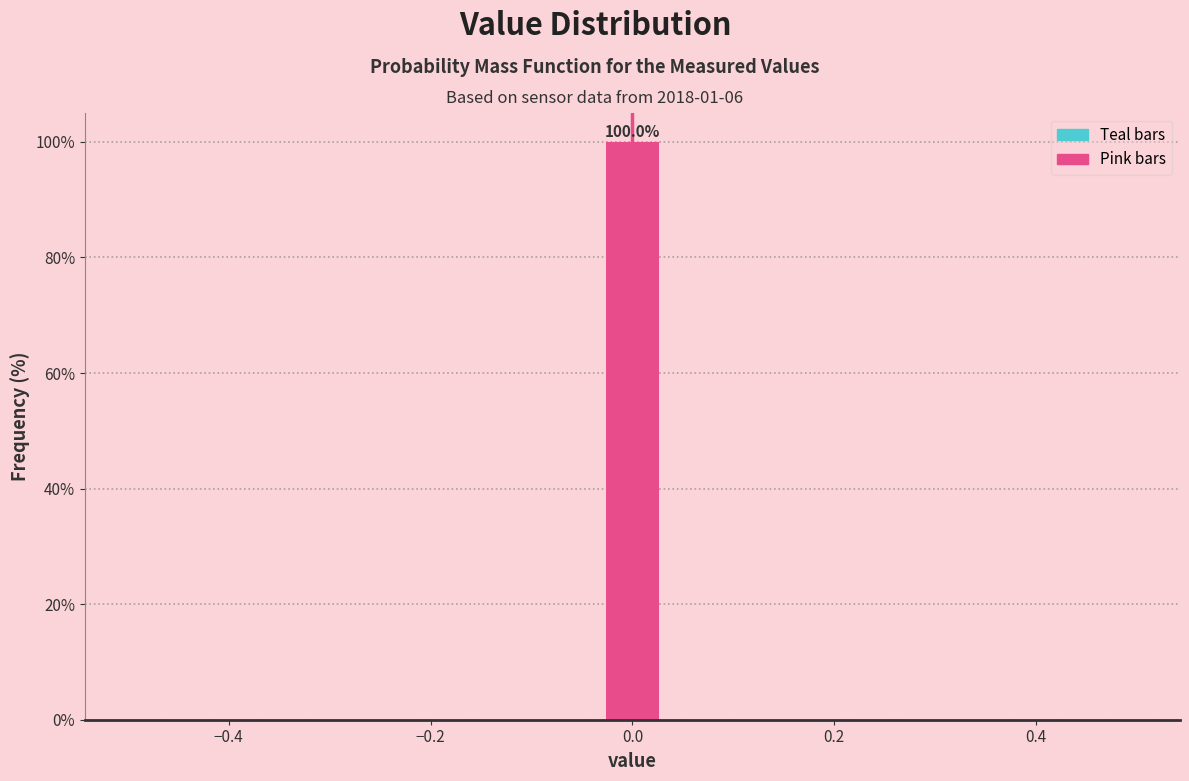

Read against the x-axis, roughly where is the centre of the tallest bar?

0.00